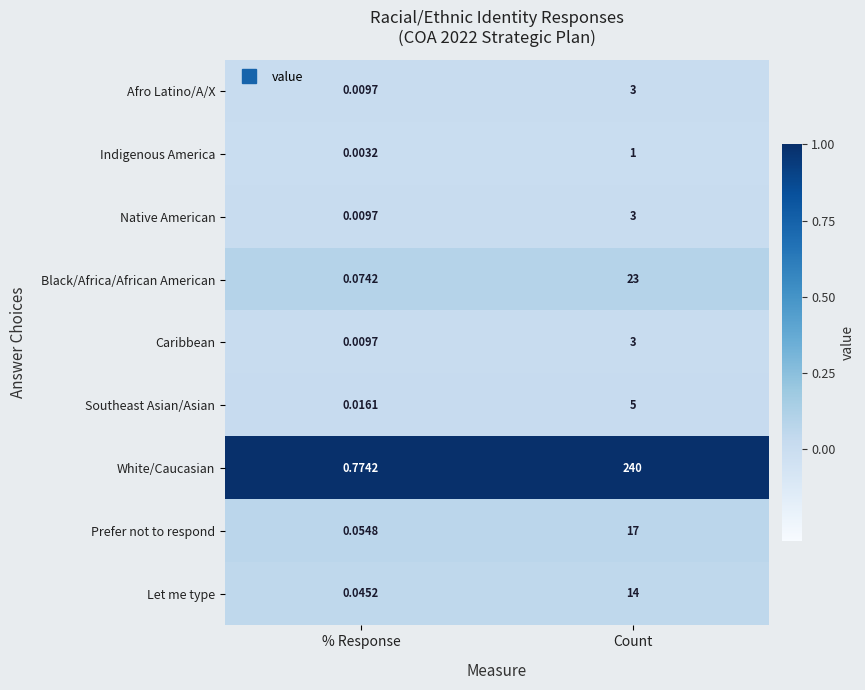

Rank the categories by White/Caucasian value from highest to lowest.

Count, % Response